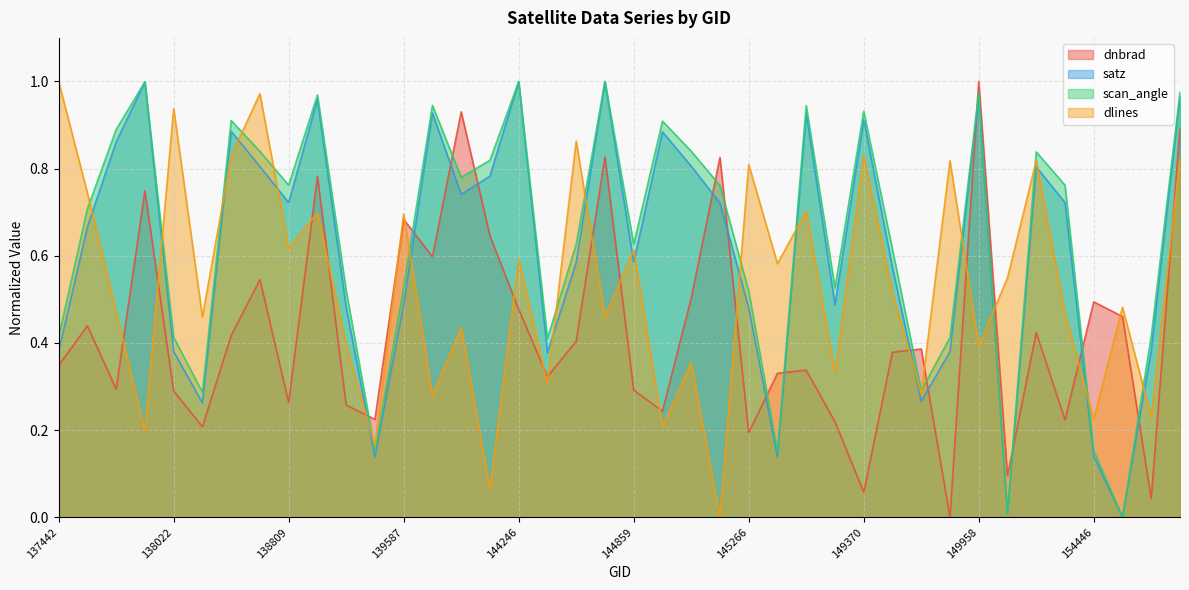

Where is the first local minimum for dnbrad?

137822